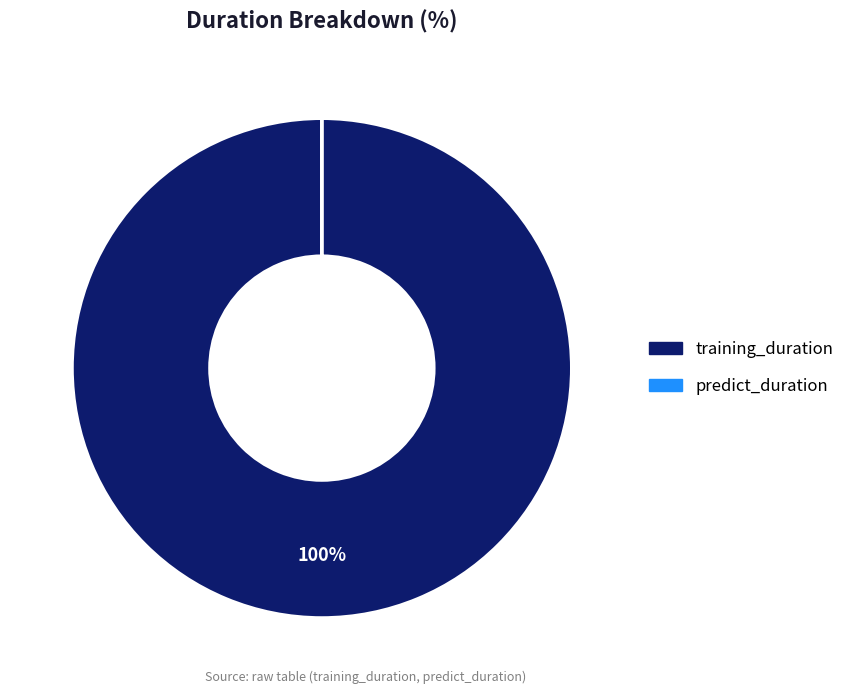

To the nearest percent, what portion does training_duration represent?

100%